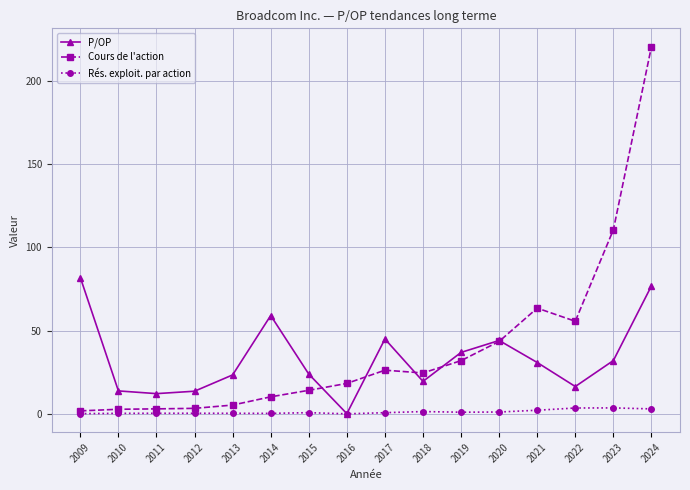

Where is Cours de l'action nearest to the value 111?

2023